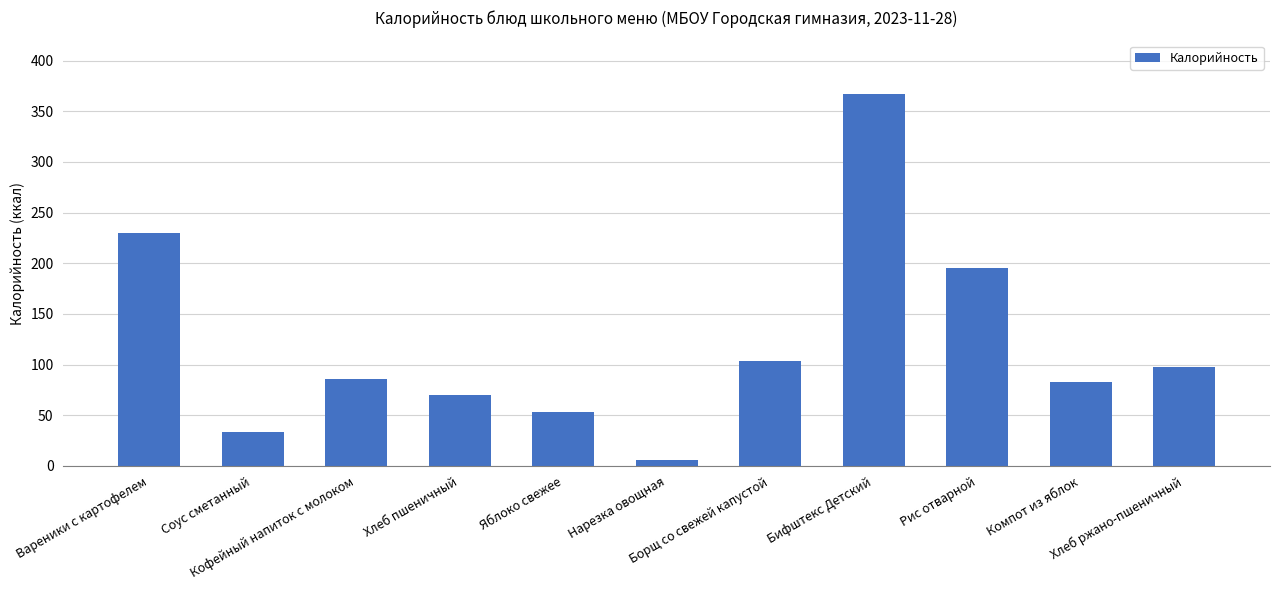

Is it true that the value at Компот из яблок is 44.6?

False